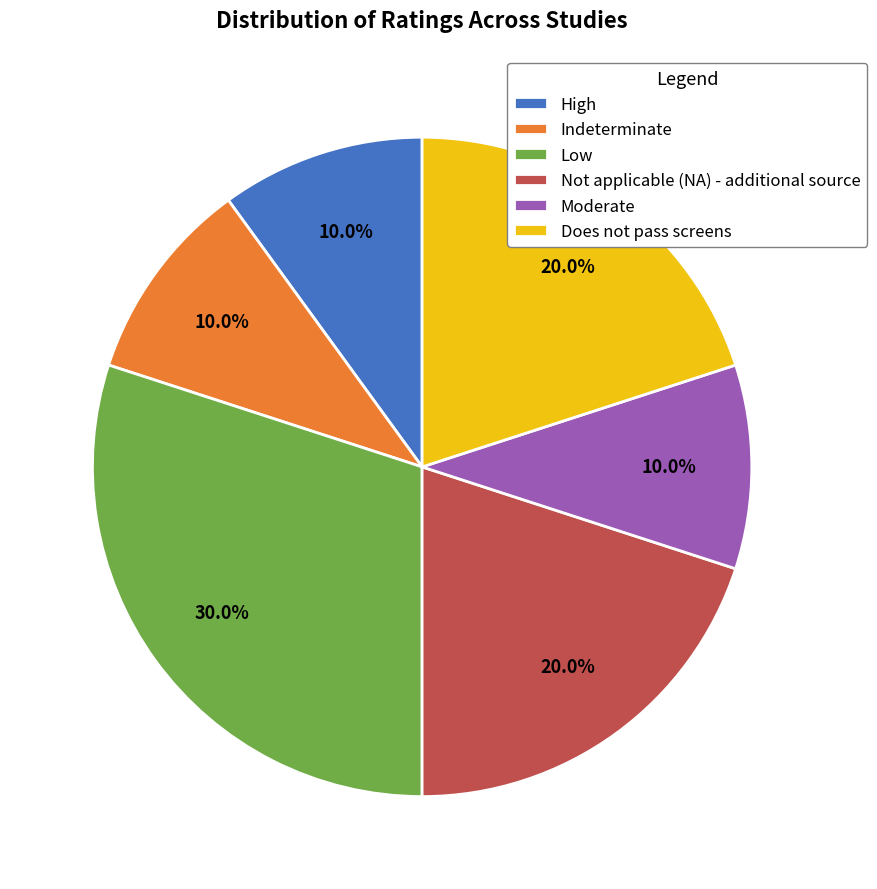

Is the sum of Not applicable (NA) - additional source and Moderate greater than half?

No